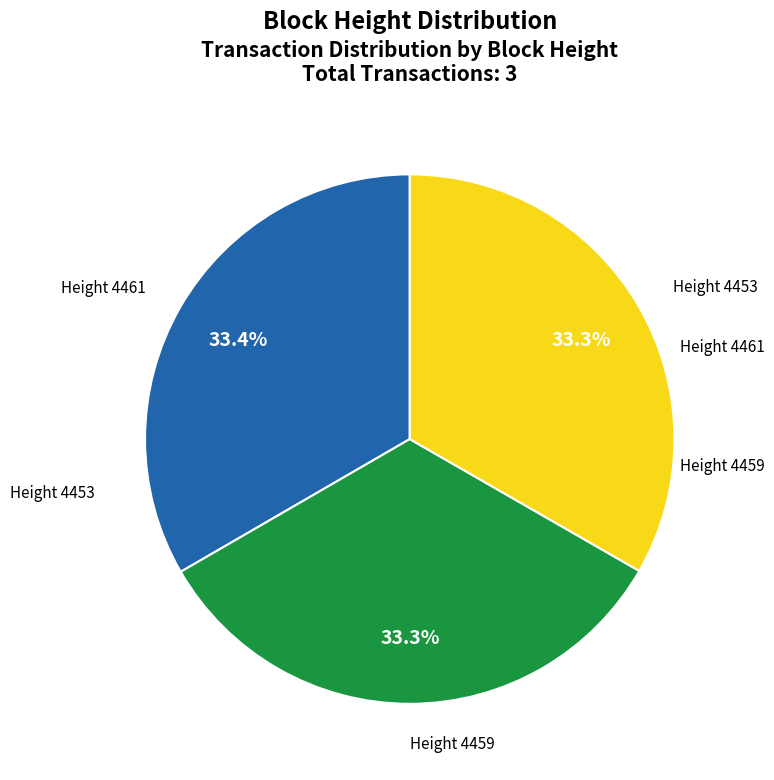

Is there any slice that represents more than half of the pie?

No